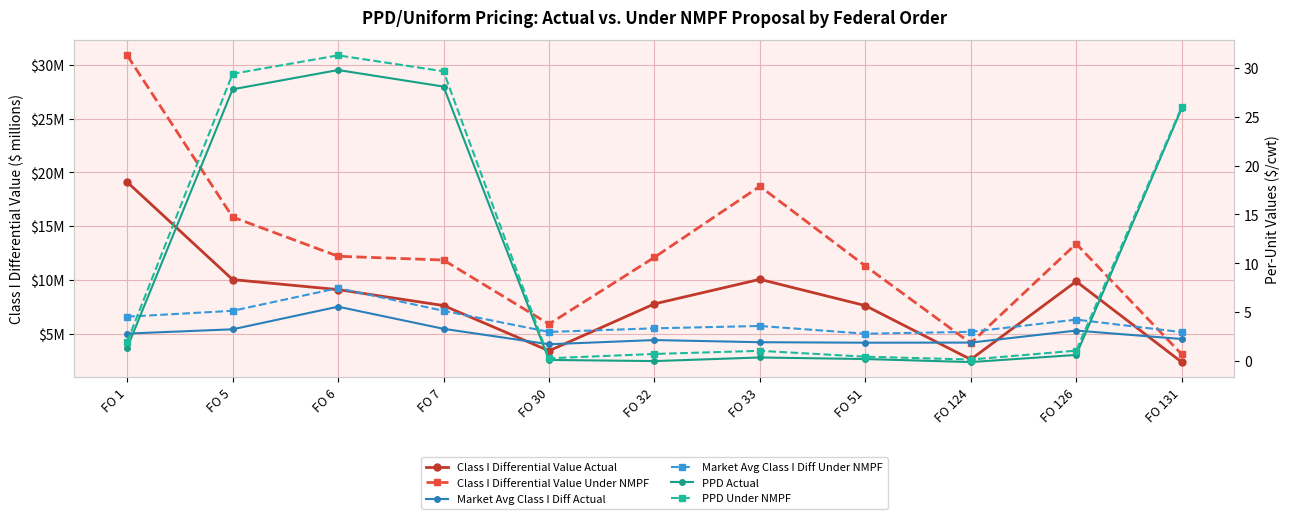

How many interior local valleys does the PPD Under NMPF series have?

2